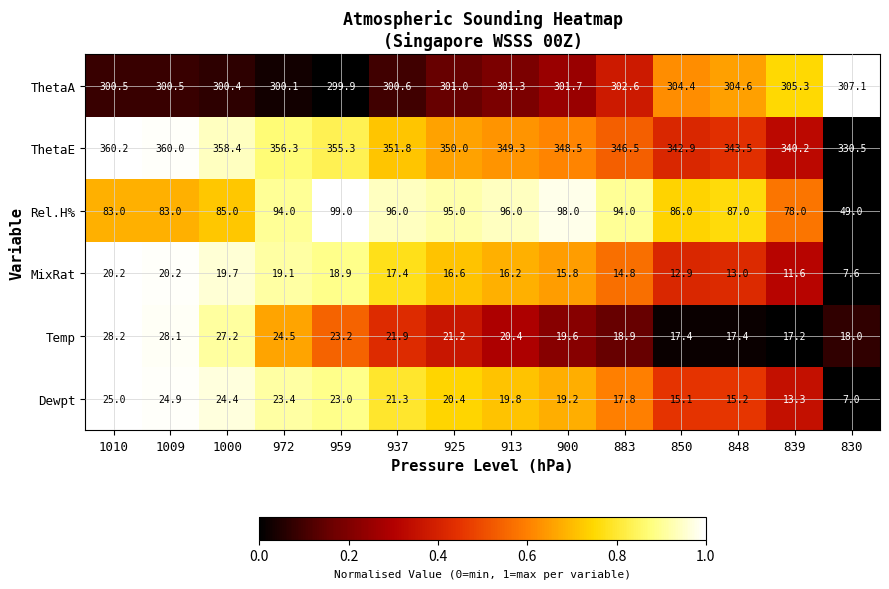

Count the number of categories in the chart.

14